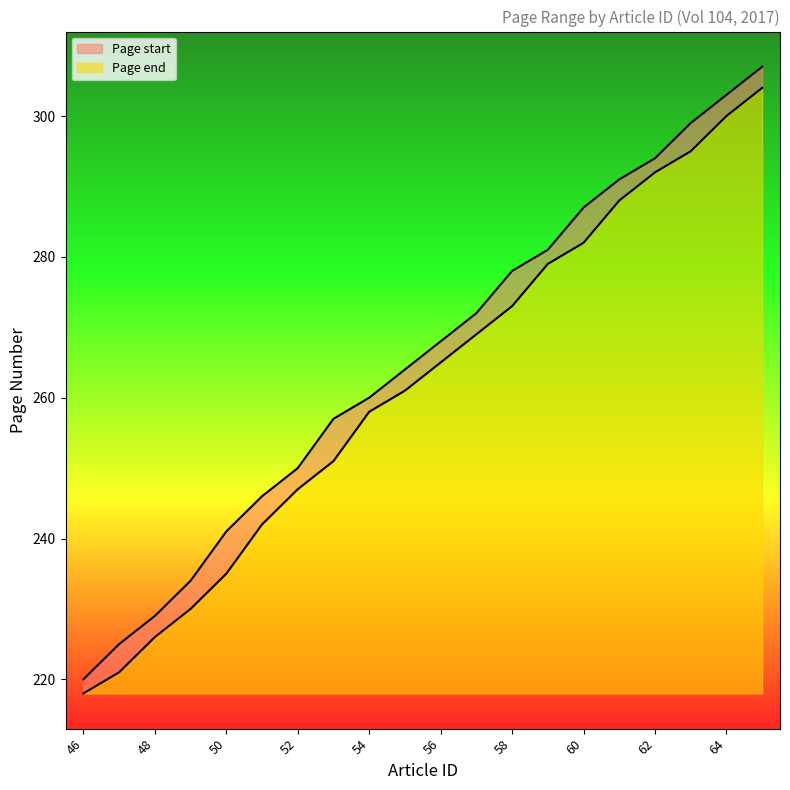

Between 63 and 56, which is larger?

63